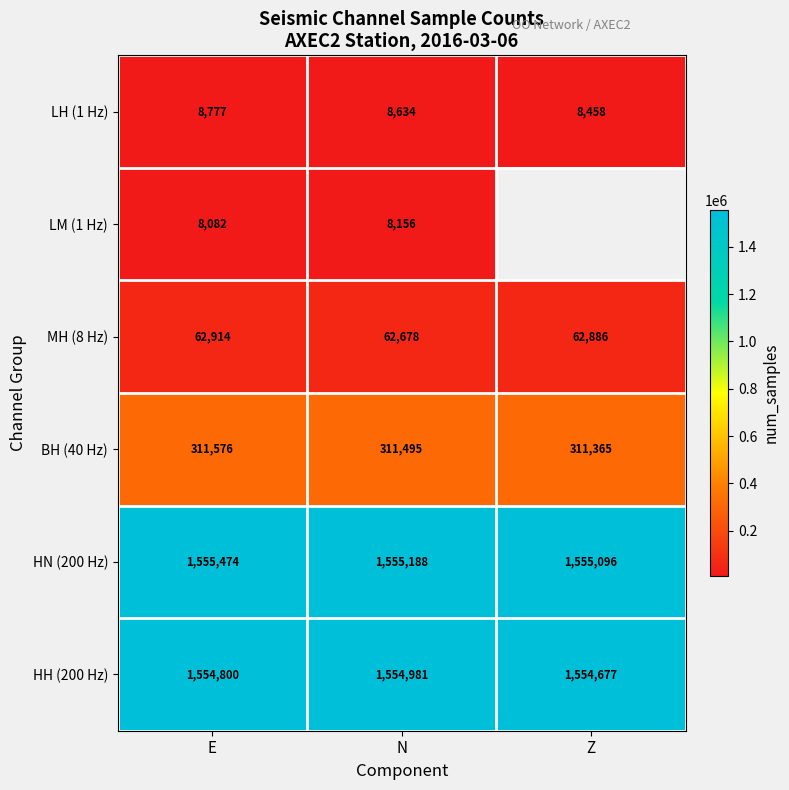

What is the minimum value for LH (1 Hz)?

8458